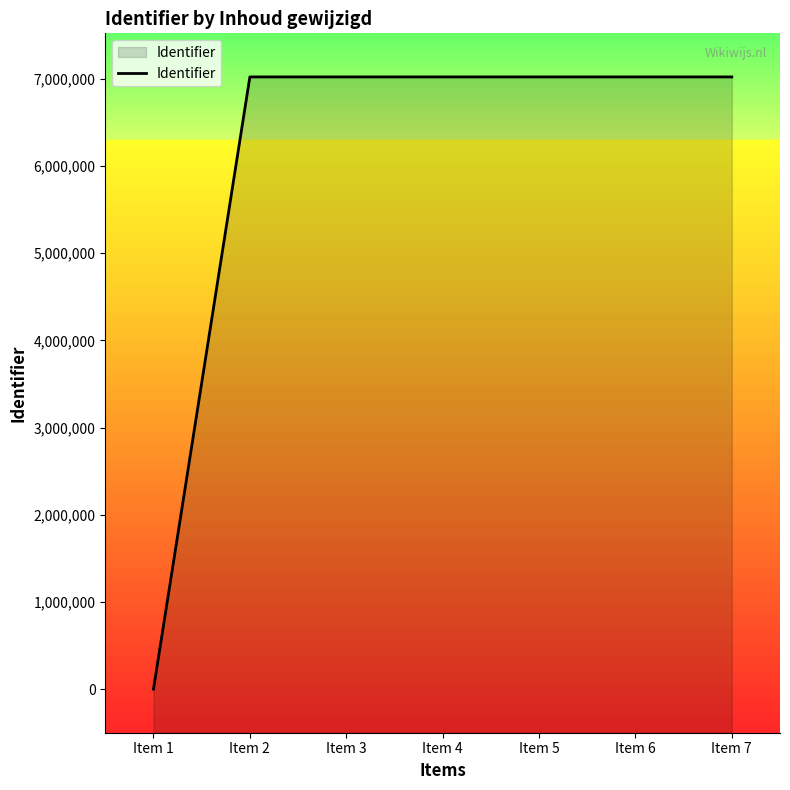

List the labels in order of value, largest first.

Item 7, Item 6, Item 5, Item 4, Item 3, Item 2, Item 1